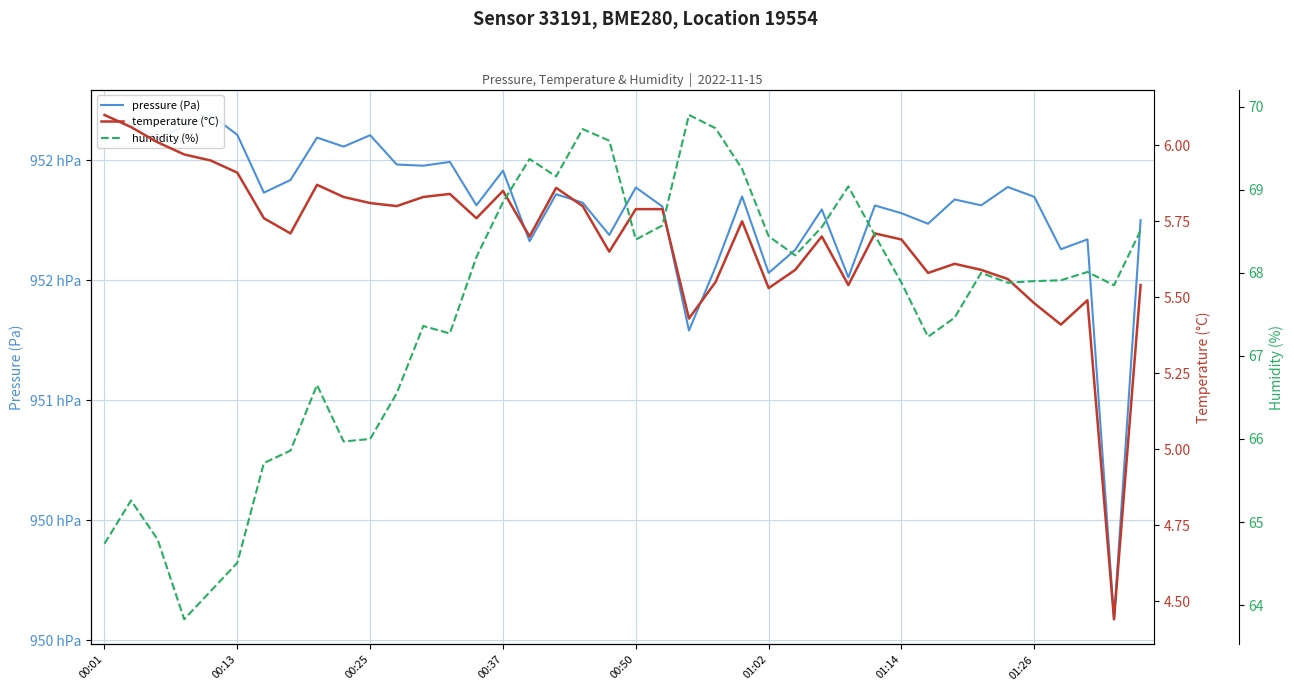

Reading left to right, what are all the values shown in this chart?

pressure (Pa): 95218.2	95215.2	95209.0	95214.0	95218.8	95210.5	95186.4	95191.7	95209.3	95205.6	95210.3	95198.1	95197.6	95199.2	95181.1	95195.6	95166.2	95185.8	95182.2	95168.8	95188.6	95180.6	95129.0	95155.4	95184.8	95153.0	95162.6	95179.4	95151.1	95181.1	95177.8	95173.4	95183.6	95181.1	95188.8	95184.7	95162.8	95166.9	95008.7	95174.9
temperature (°C): 6.1	6.1	6.0	6.0	6.0	5.9	5.8	5.7	5.9	5.8	5.8	5.8	5.8	5.8	5.8	5.8	5.7	5.9	5.8	5.7	5.8	5.8	5.4	5.5	5.8	5.5	5.6	5.7	5.5	5.7	5.7	5.6	5.6	5.6	5.6	5.5	5.4	5.5	4.4	5.5
humidity (%): 64.7	65.3	64.8	63.8	64.2	64.5	65.7	65.9	66.7	66.0	66.0	66.5	67.4	67.3	68.2	68.8	69.4	69.2	69.7	69.6	68.4	68.6	69.9	69.7	69.2	68.4	68.2	68.5	69.0	68.5	67.9	67.2	67.5	68.0	67.9	67.9	67.9	68.0	67.8	68.5